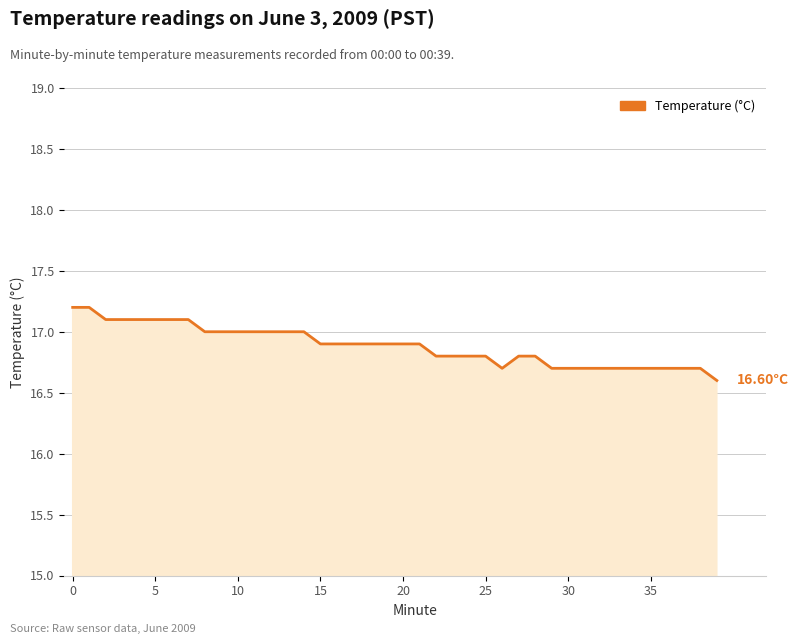

How many values are between 16 and 17?

32